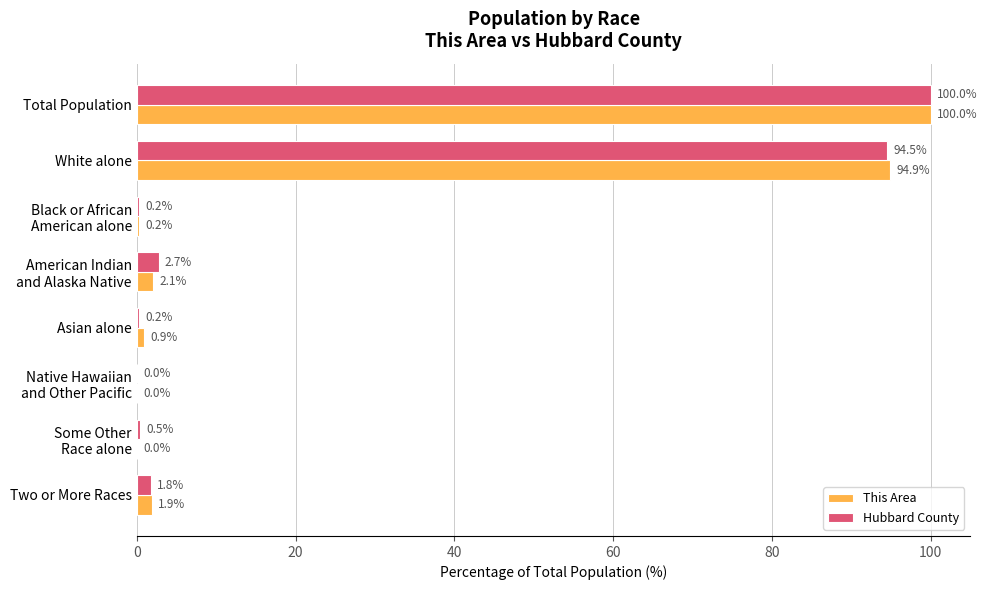

What is the sum of all This Area values?

200.0